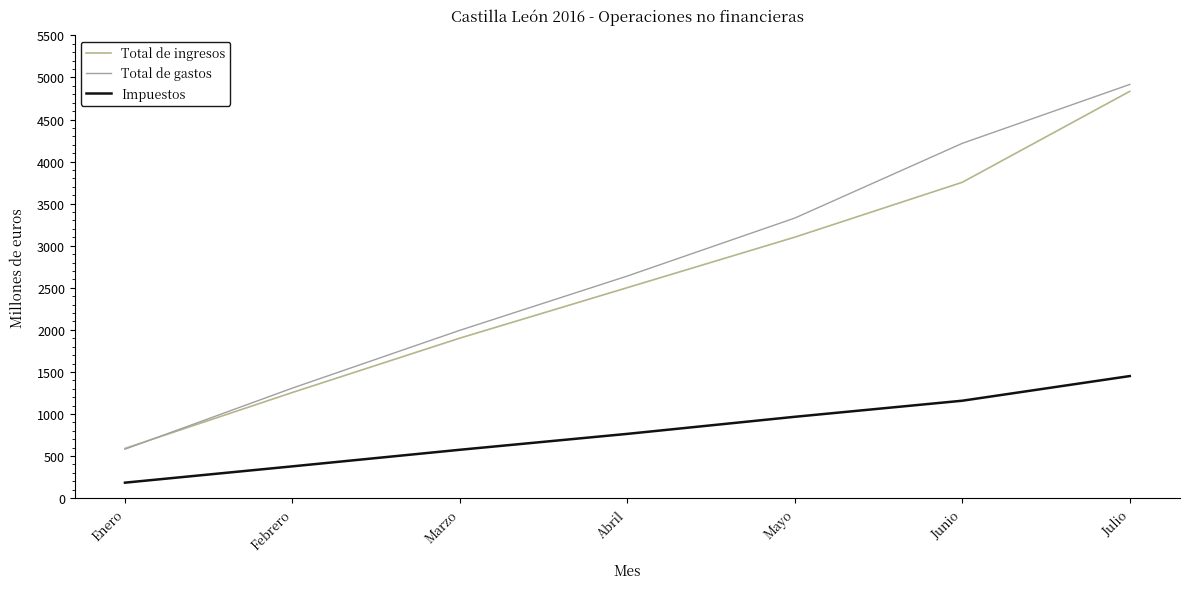

Which series has the largest total across all categories?

Total de gastos